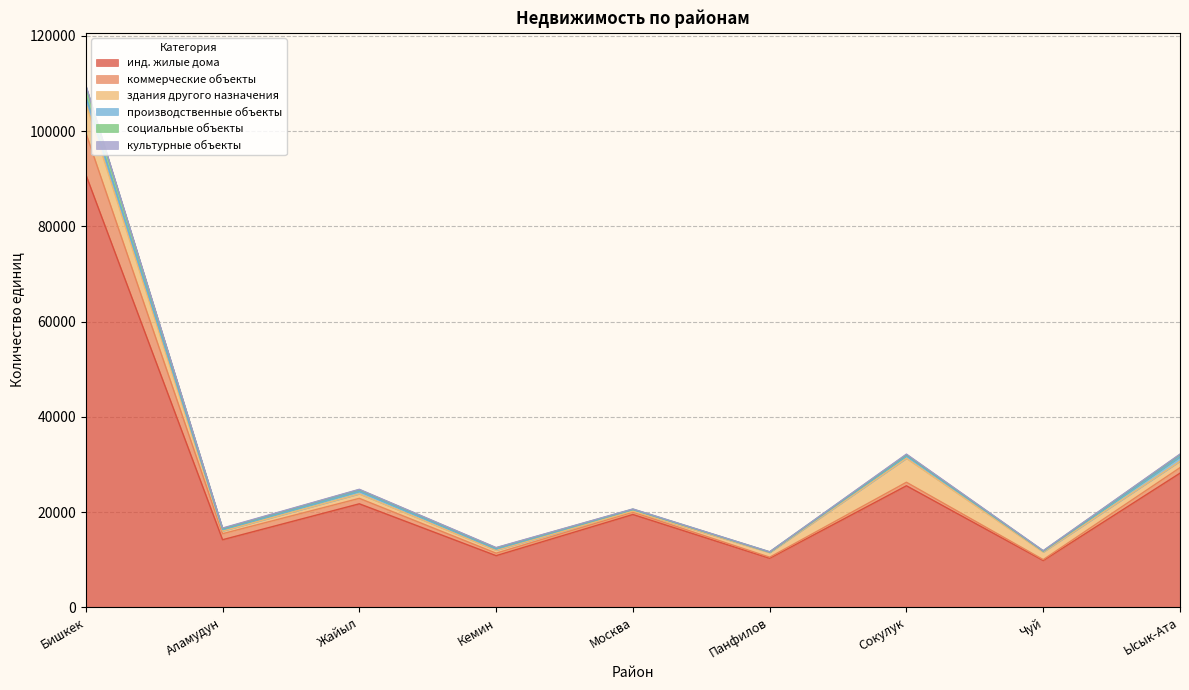

At which category is the sum across all series the highest?

Бишкек